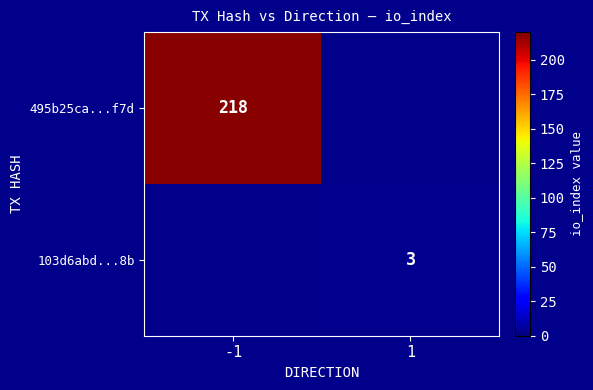

The value of 495b25ca...f7d at -1 is 311. True or false?

False